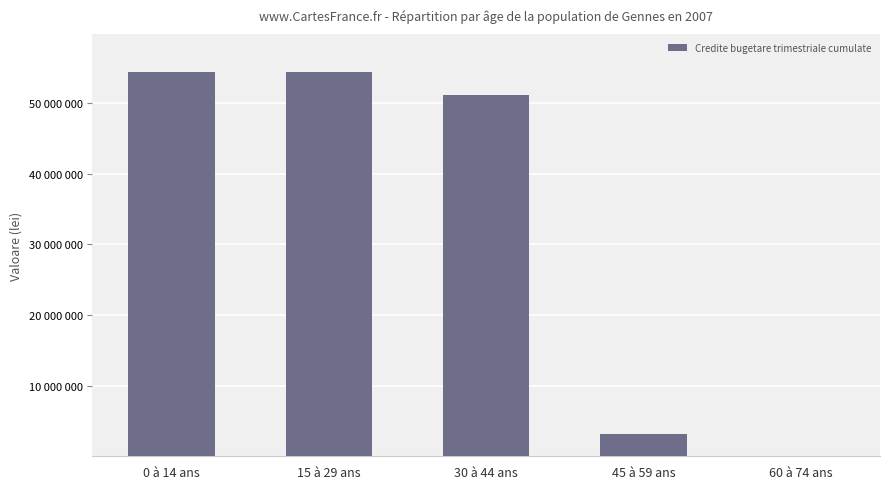

Between 0 à 14 ans and 15 à 29 ans, which is larger?

0 à 14 ans